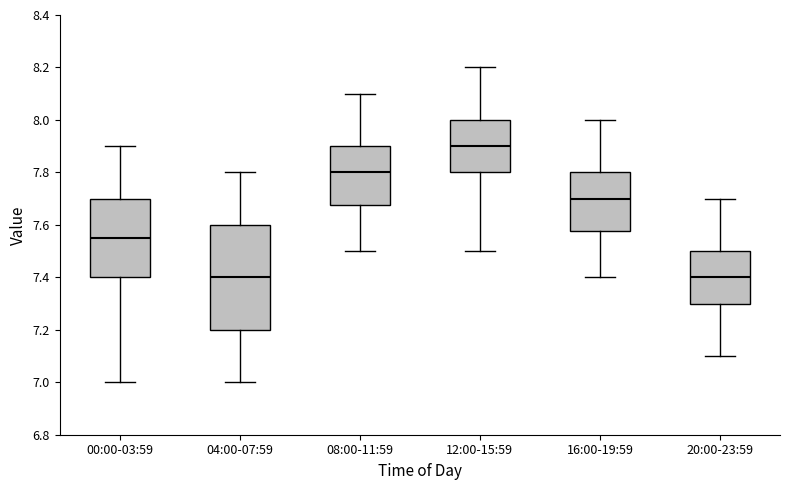

Where does the lower whisker of the box for 20:00-23:59 end on the y-axis? The values are not printed on the chart, so give them approximately, as read against the axis.

7.10